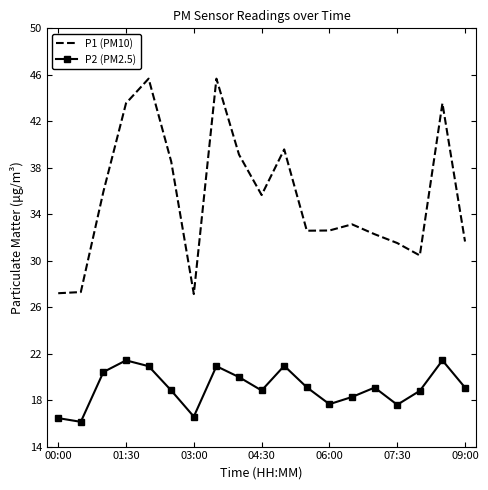

What is the difference between the maximum and minimum values in the P1 (PM10) series?

18.5